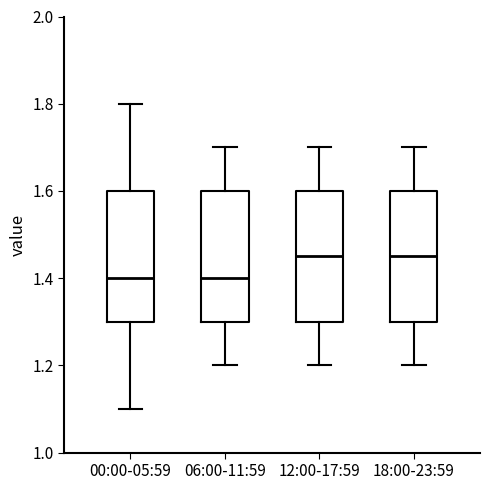

Reading left to right, read every box against the y-axis: the position of its median line, the range the box covers, and the ends of its whiskers. The values are not printed on the chart, so give them approximately, as read against the axis.

00:00-05:59: median 1.40, box 1.30 to 1.60, whiskers 1.10 to 1.80
06:00-11:59: median 1.40, box 1.30 to 1.60, whiskers 1.20 to 1.70
12:00-17:59: median 1.46, box 1.30 to 1.60, whiskers 1.20 to 1.70
18:00-23:59: median 1.46, box 1.30 to 1.60, whiskers 1.20 to 1.70